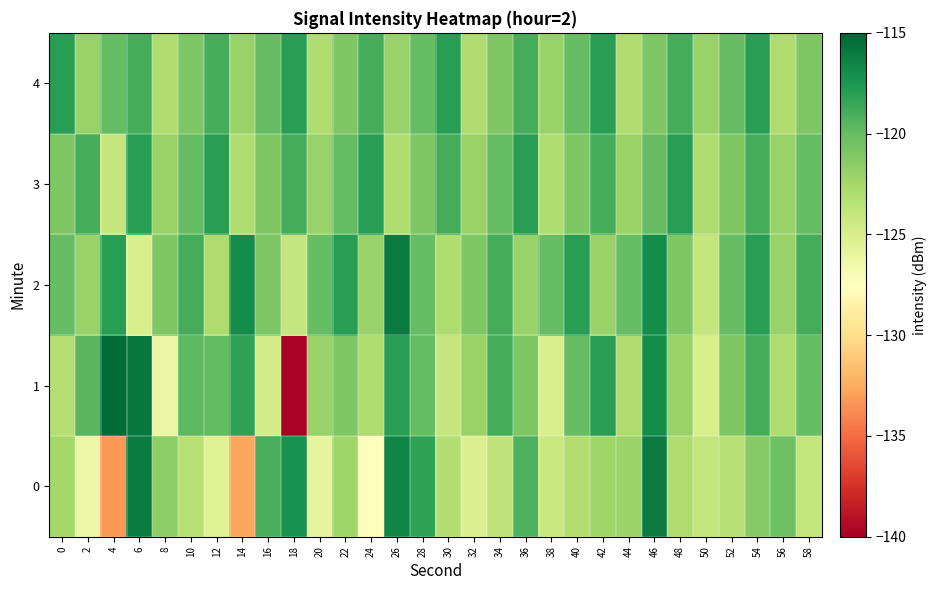

How many categories are shown in the chart?

30